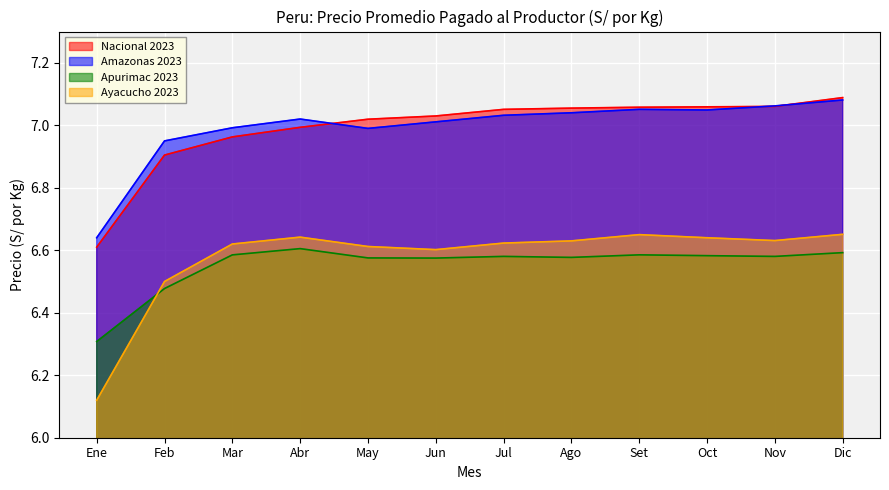

Does the chart display data point markers on the line(s)?

No